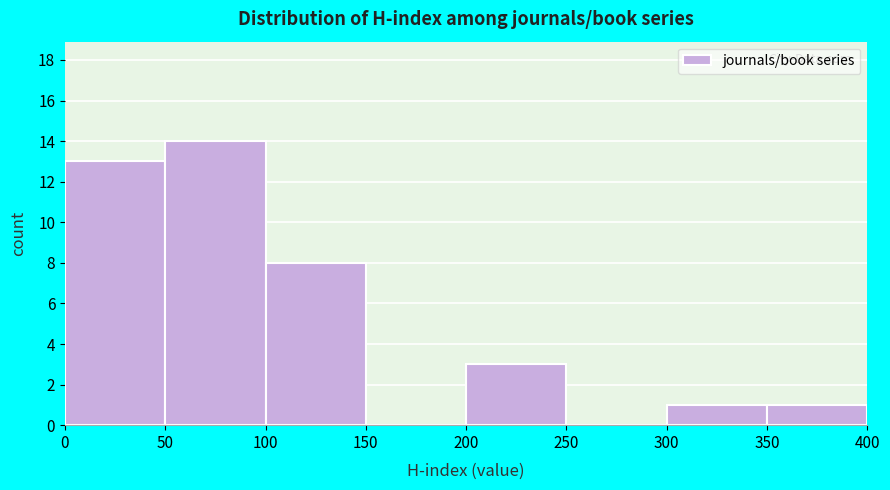

Reading left to right, list every bar in this chart as the range it spans on the x-axis followed by its height. The values are not printed on the chart, so give them approximately, as read against the axis.

0 to 50: 13
50 to 100: 14
100 to 150: 8
150 to 200: 0
200 to 250: 3
250 to 300: 0
300 to 350: 1
350 to 400: 1